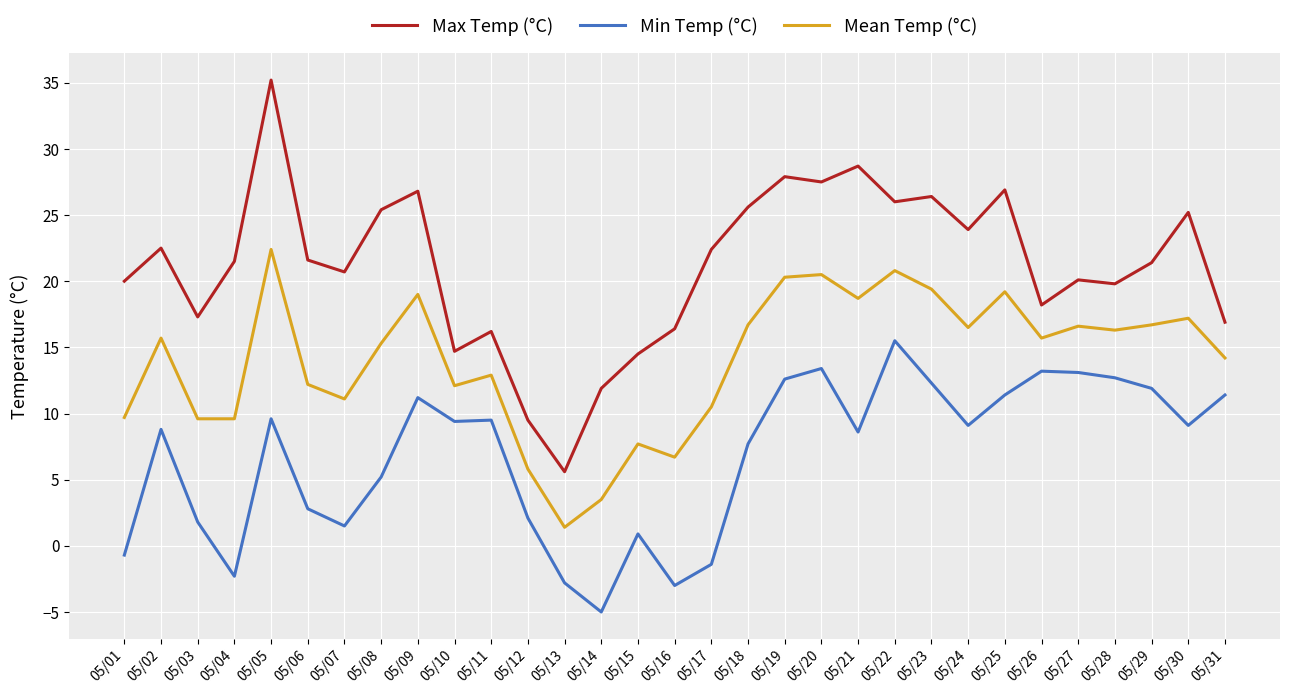

What is the spread (max minus min) of values at 05/04?

23.8